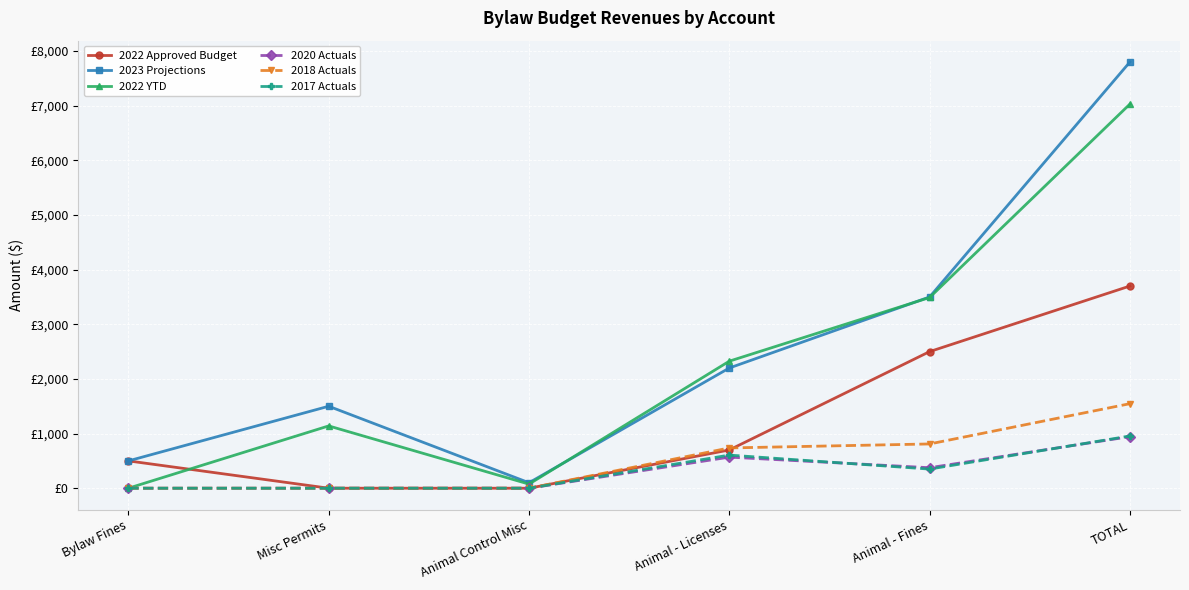

Between TOTAL and Misc Permits, which is larger?

TOTAL